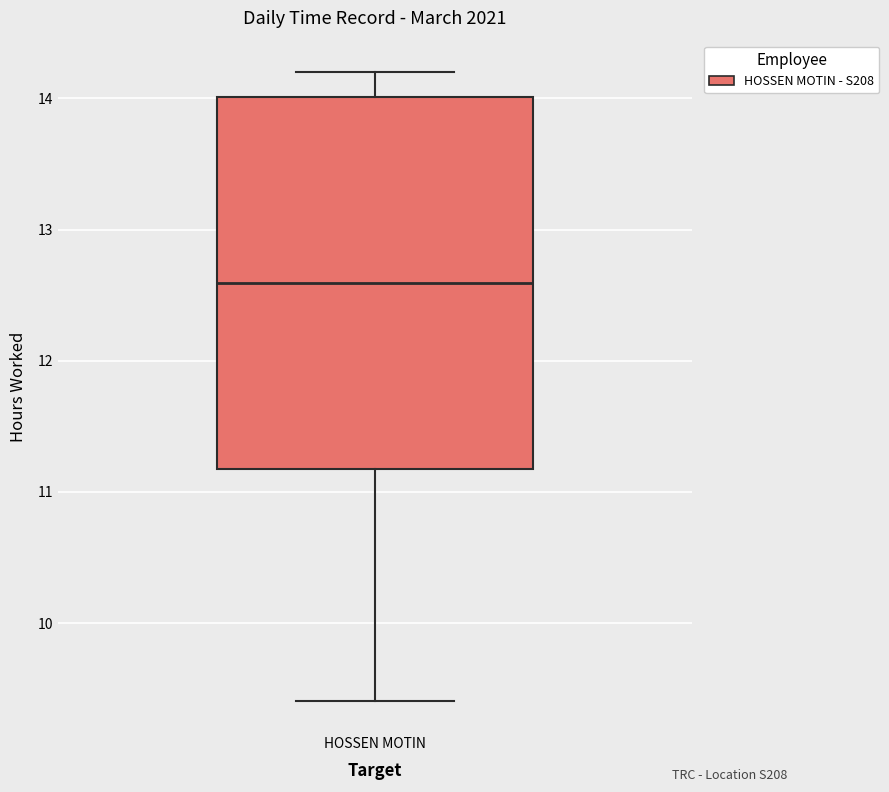

Transcribe this box plot: give where the median line is, the range the box spans, and where the two whiskers end, as read against the y-axis. The values are not printed on the chart, so give them approximately, as read against the axis.

median 12.6, box 11.2 to 14.0, whiskers 9.4 to 14.2